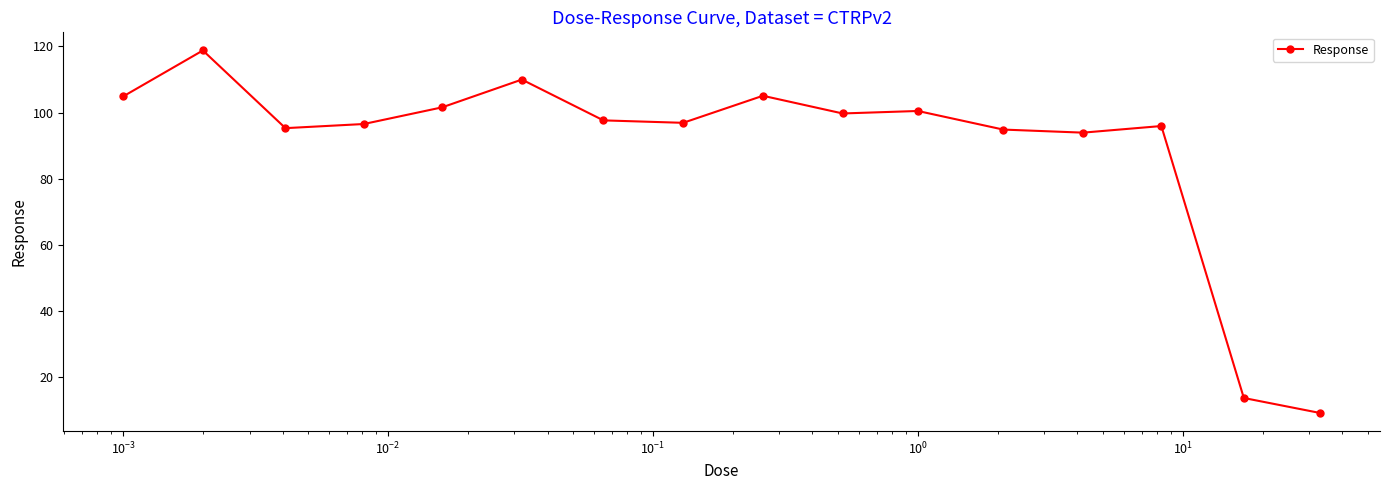

What is the average value?

89.7